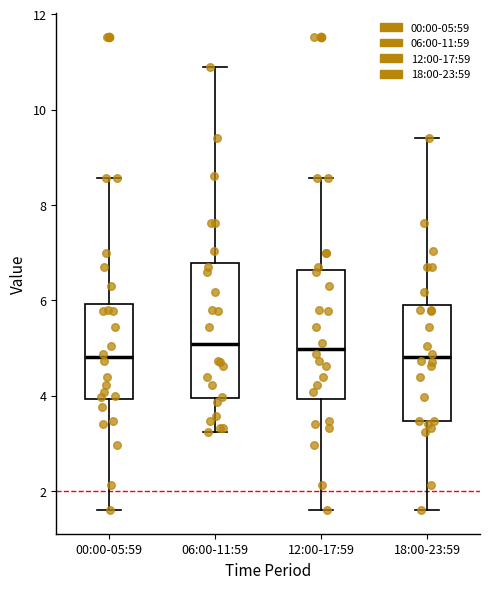

Reading left to right, transcribe this box plot: for each box, give where its median line is, the range the box spans, and where its two whiskers end, as read against the y-axis. The values are not printed on the chart, so give them approximately, as read against the axis.

00:00-05:59: median 4.8, box 4.0 to 6.0, whiskers 1.6 to 8.6
06:00-11:59: median 5.0, box 4.0 to 6.8, whiskers 3.2 to 11.0
12:00-17:59: median 5.0, box 4.0 to 6.6, whiskers 1.6 to 8.6
18:00-23:59: median 4.8, box 3.4 to 5.8, whiskers 1.6 to 9.4